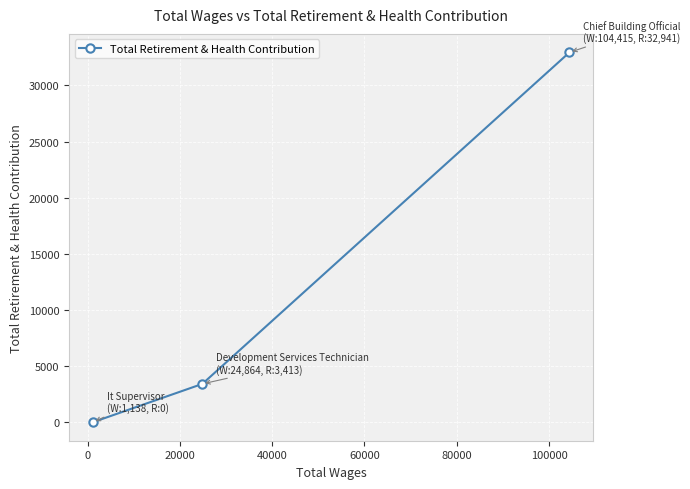

What is the maximum value shown in the chart?

32941